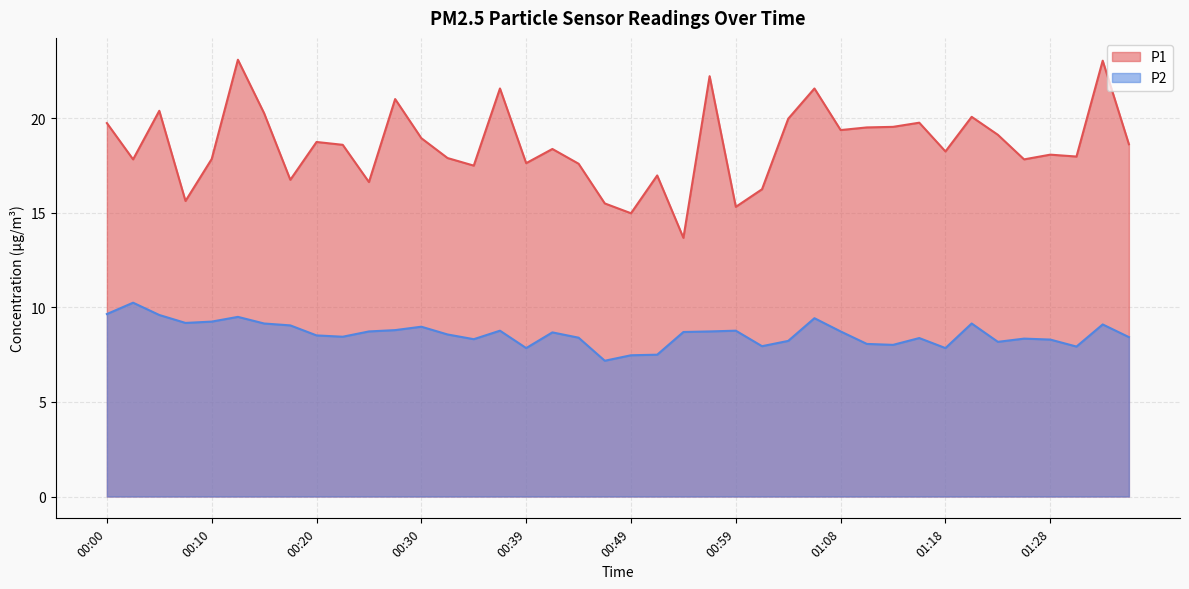

The P1 series shows 5.7 at 00:27. True or false?

False